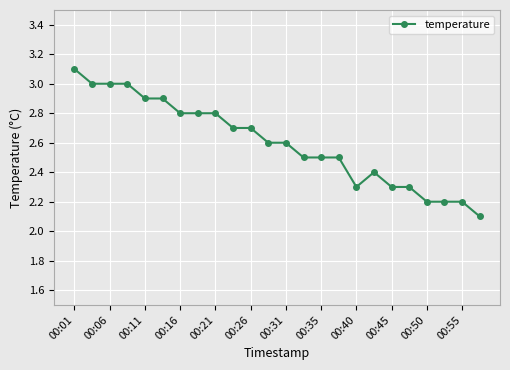

What is the minimum value shown in the chart?

2.1